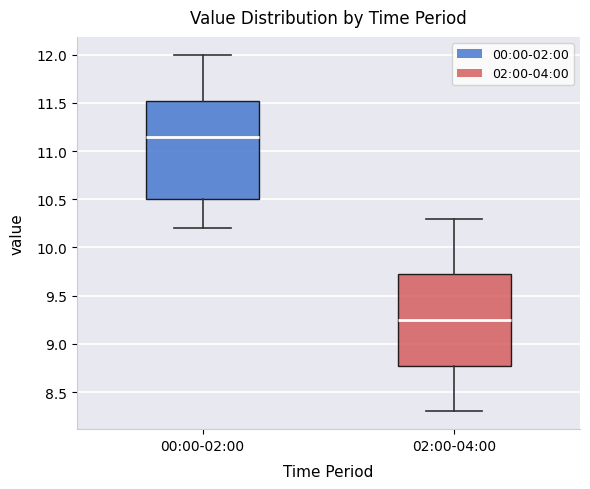

Comparing the boxes themselves (not the whiskers), which one is the tallest?

00:00-02:00